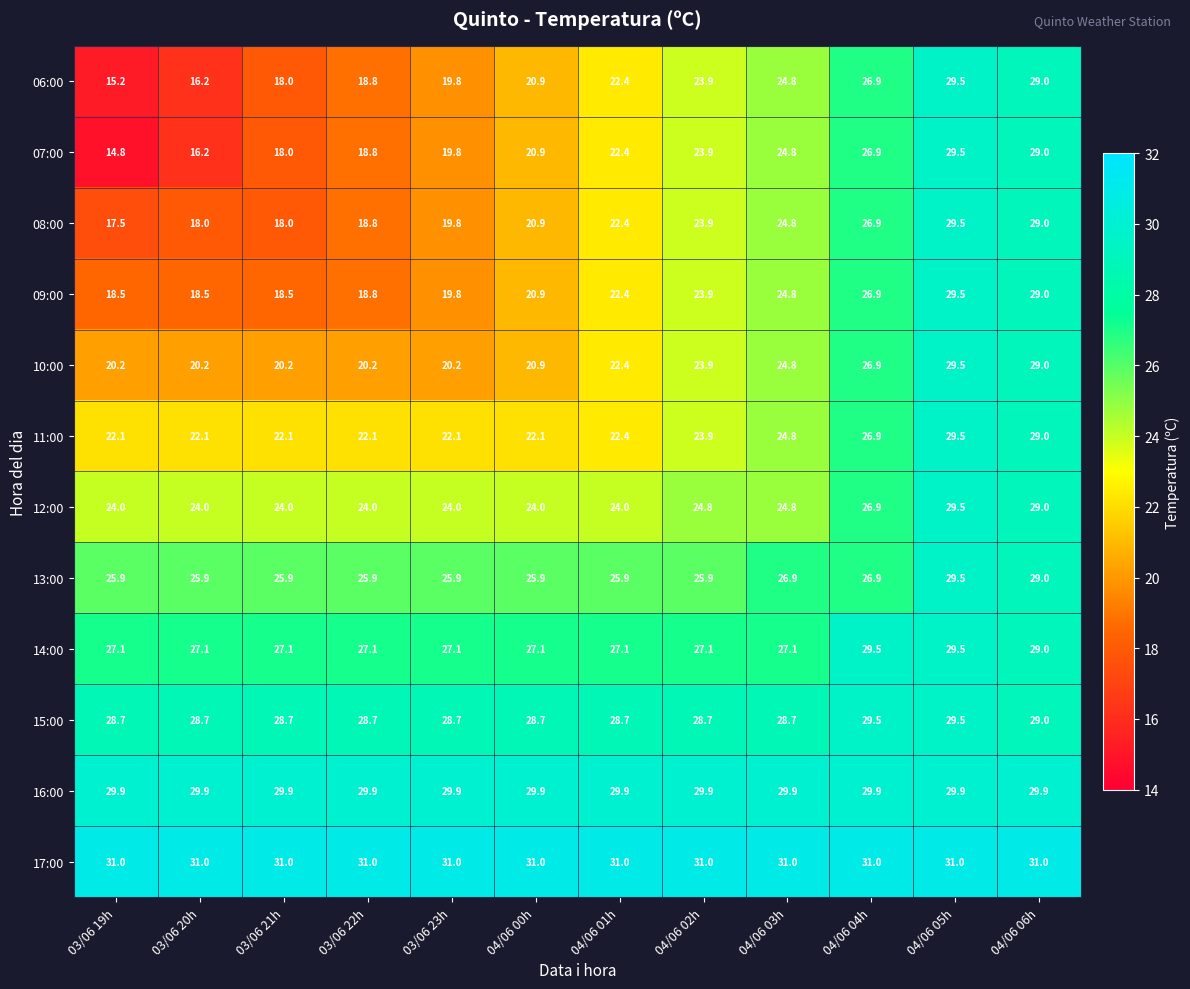

What is the minimum value shown in the chart?

14.8